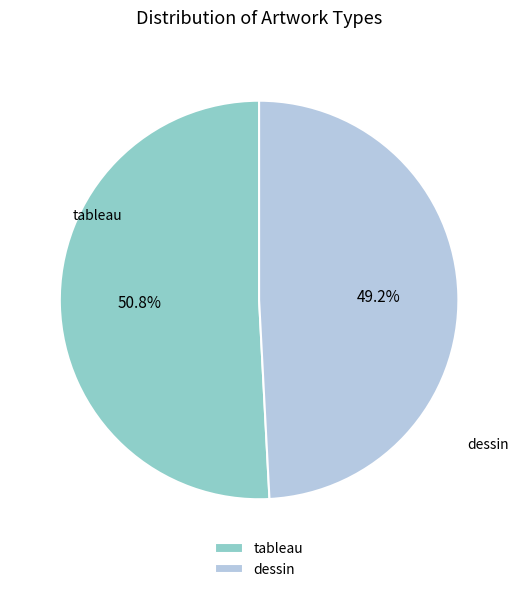

What percentage is the tableau slice, to the nearest percent?

51%